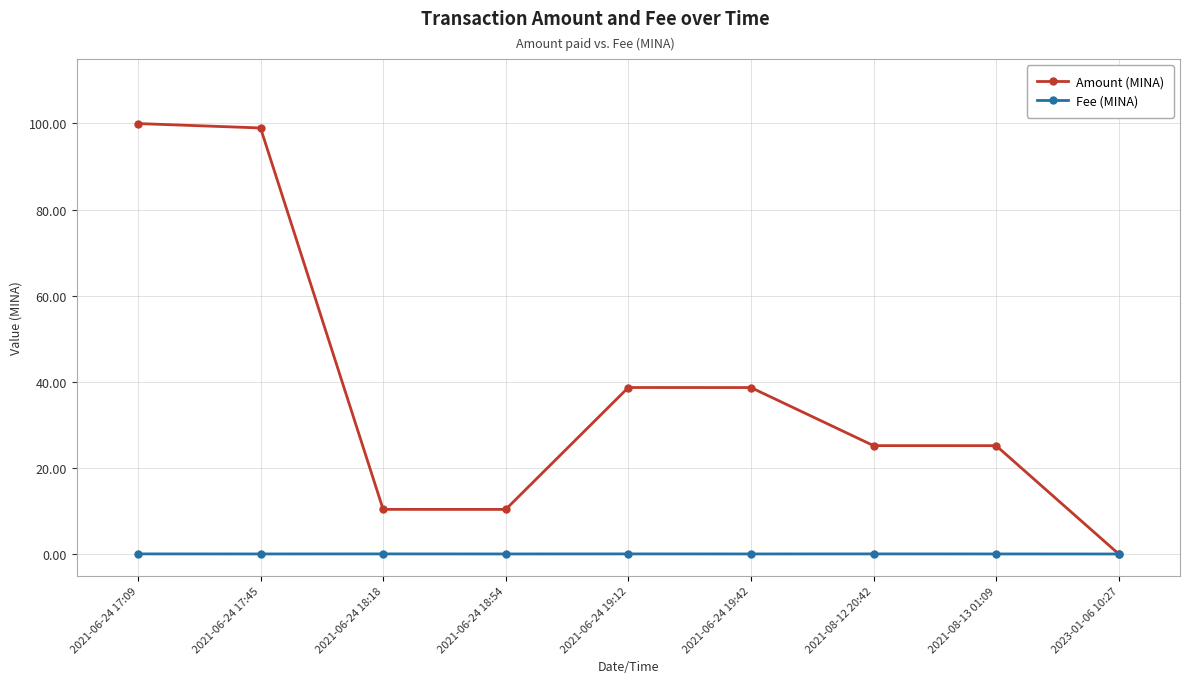

Which category has the highest value across all series?

2021-06-24 17:09